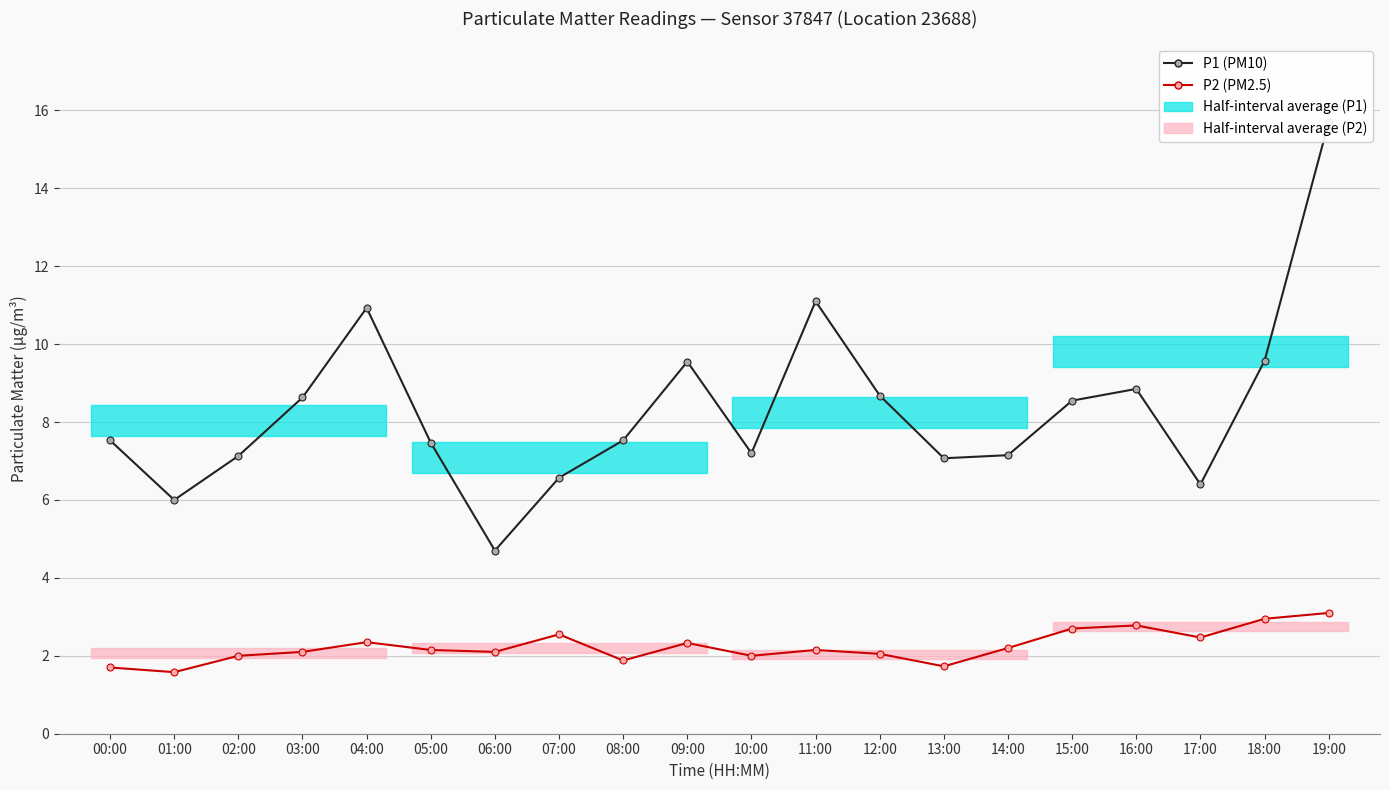

What is the label of the 1st point from the right?

19:00